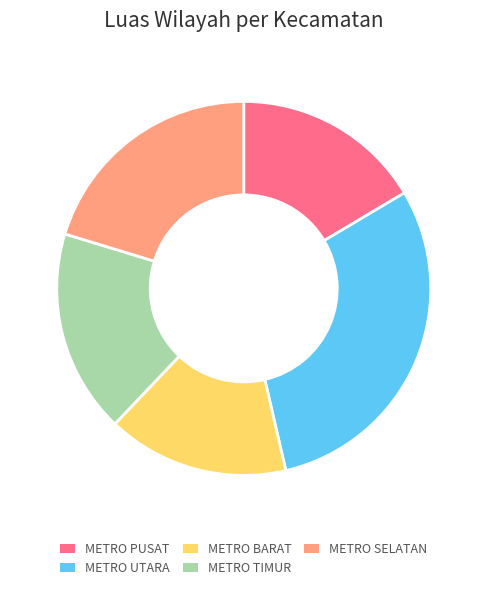

Do METRO TIMUR and METRO SELATAN together represent more than half of the pie?

No